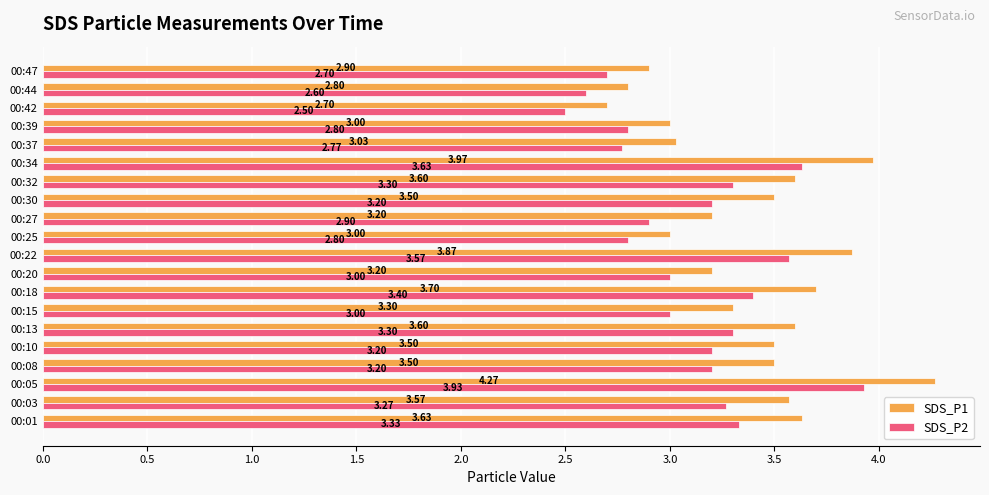

Is the value of SDS_P2 at 00:08 greater than the value of SDS_P1 at 00:22?

No